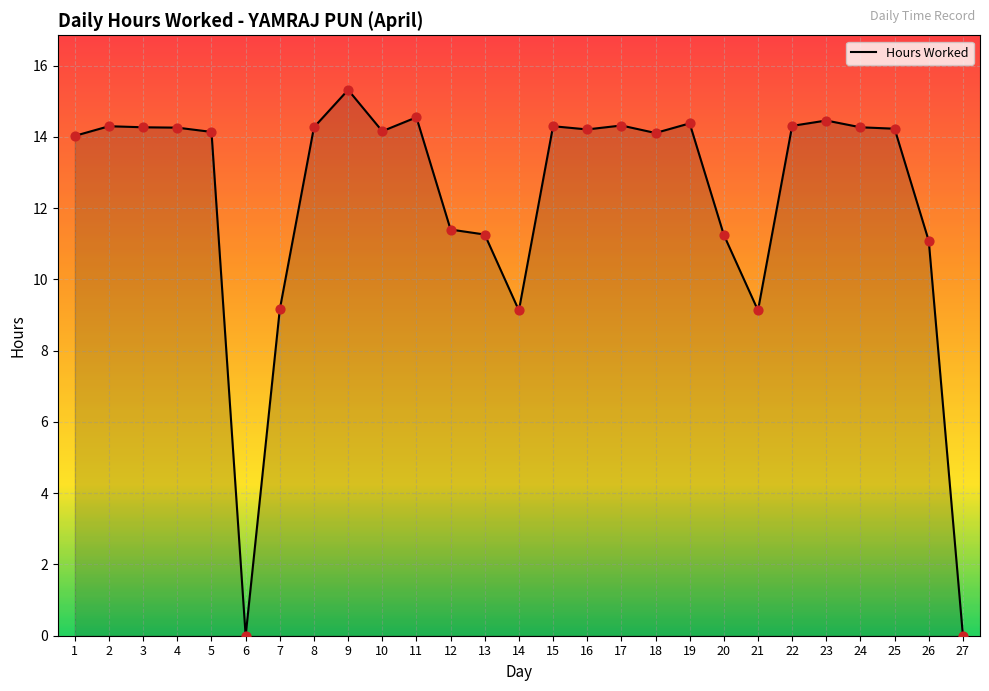

What is the change in value from 13 to 17?

+3.1